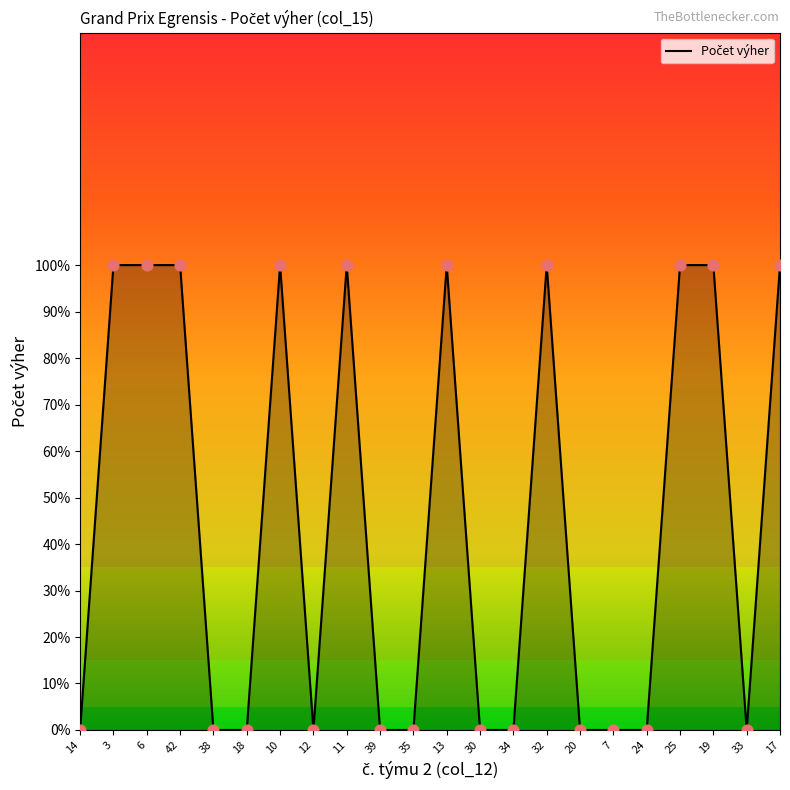

Does the chart have visible grid lines?

No